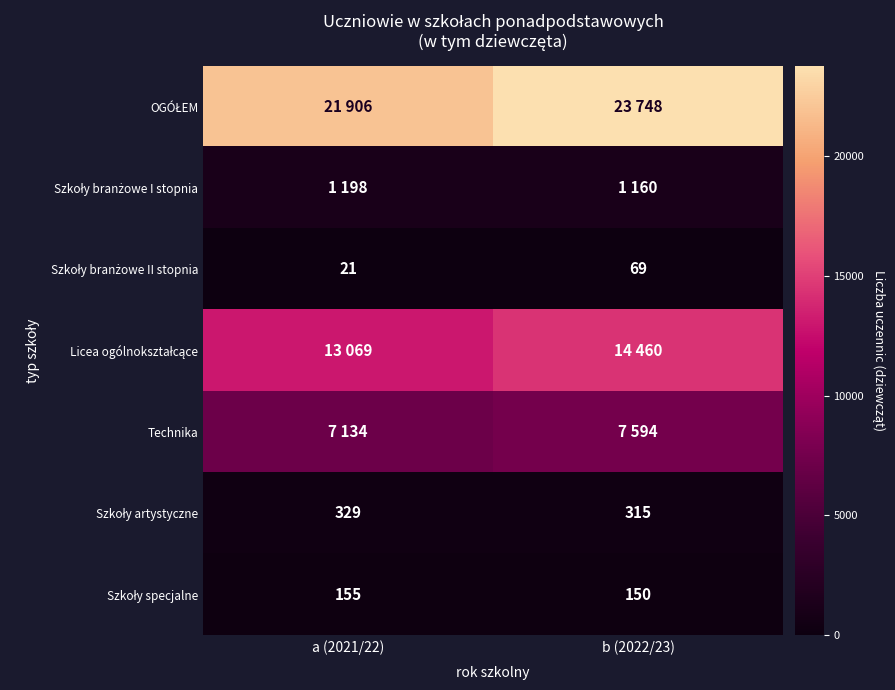

Rank the categories by Technika value from highest to lowest.

b (2022/23), a (2021/22)